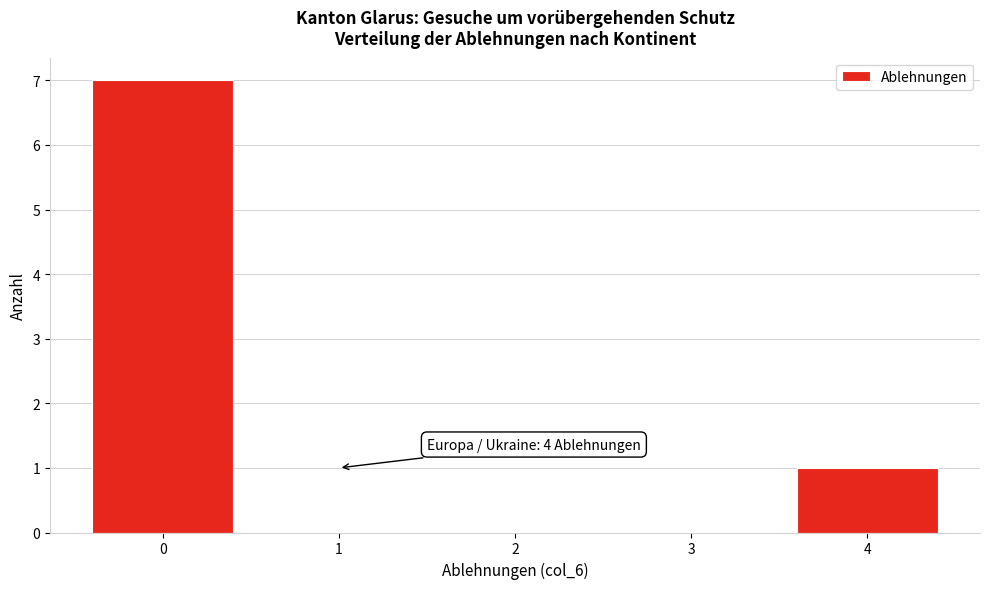

Reading right to left, list all the values displayed in this chart.

4=1	3=0	2=0	1=0	0=7